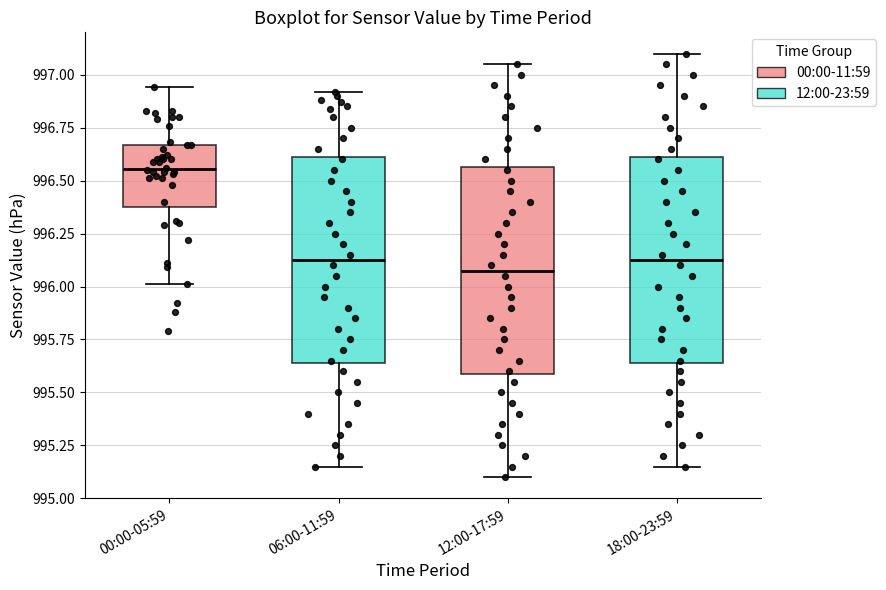

Where does the median line of the box for 18:00-23:59 sit on the y-axis? The values are not printed on the chart, so give them approximately, as read against the axis.

996.15